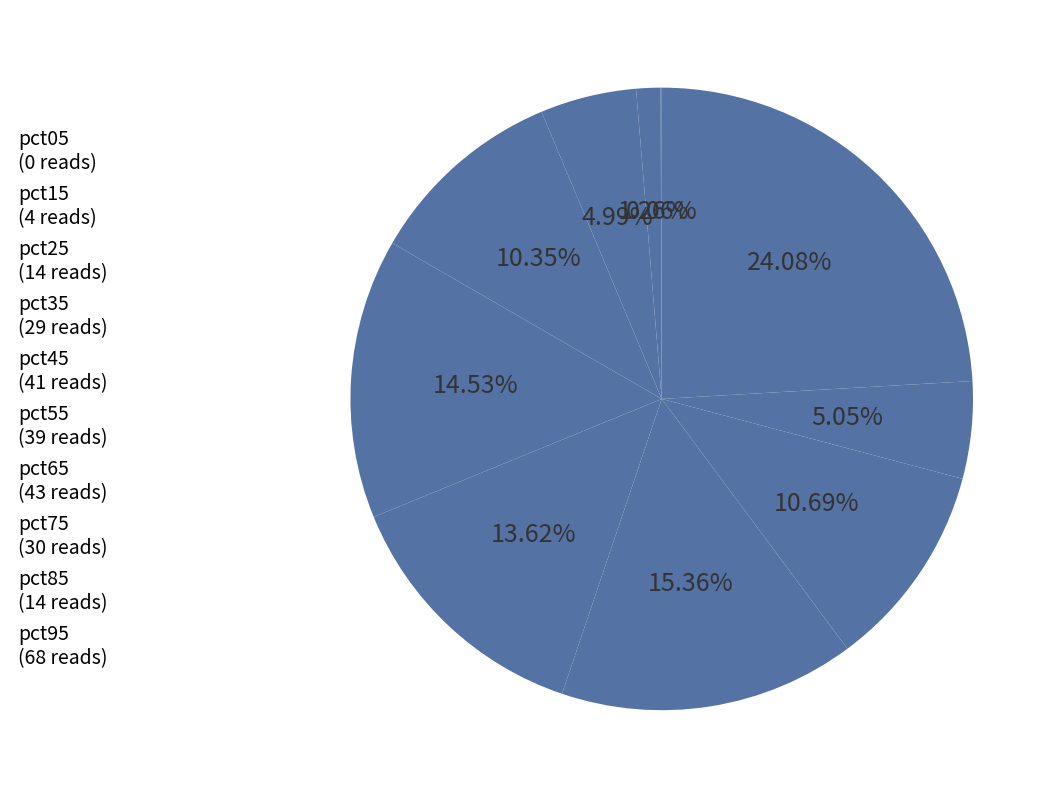

What portion of the pie excludes pct35?

89.7%